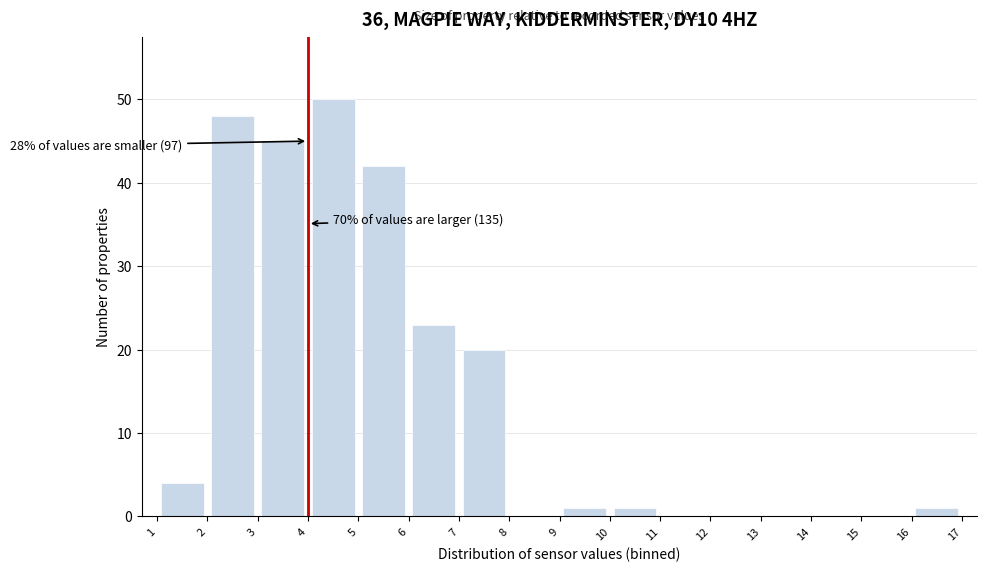

Which range on the x-axis has the tallest bar?

4 to 5